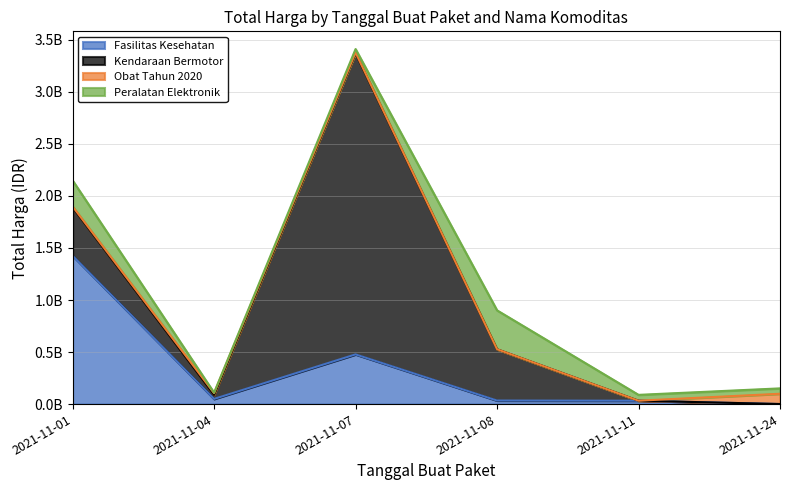

Where is Kendaraan Bermotor nearest to the value 1446061000?

2021-11-08